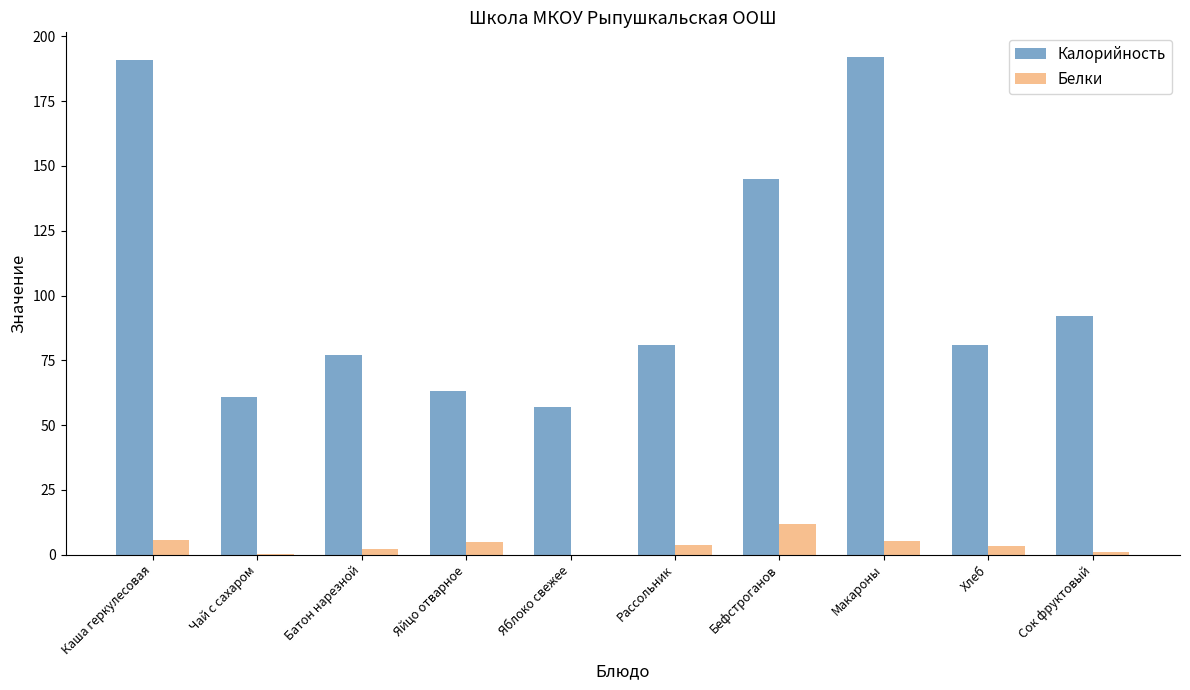

True or false: Калорийность has a value of 81.1 at Макароны.

False